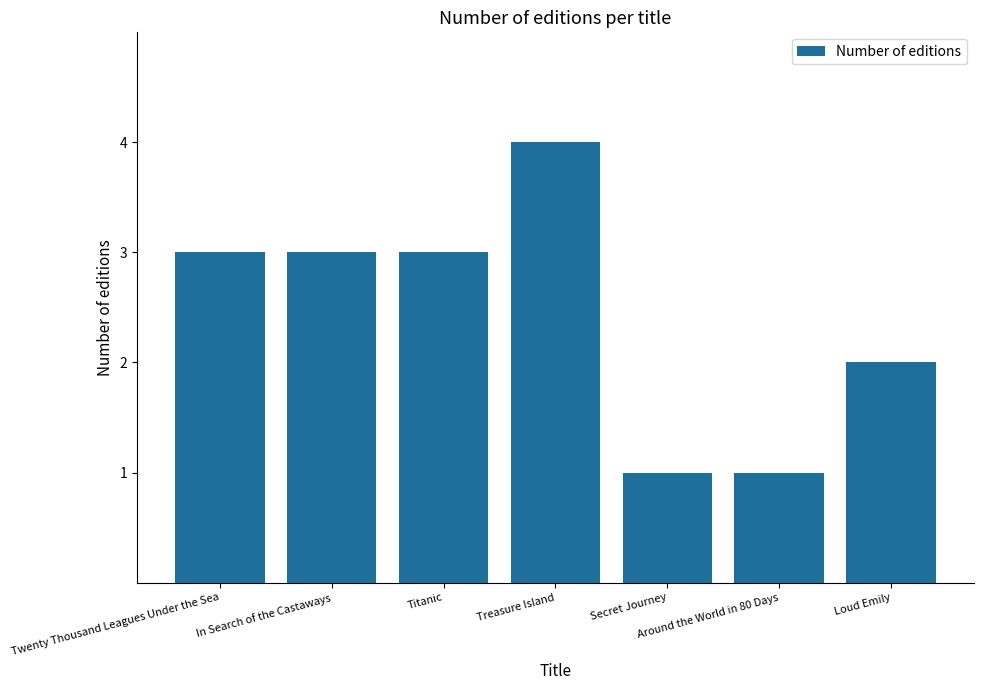

Is it true that the value at Secret Journey is 1?

True